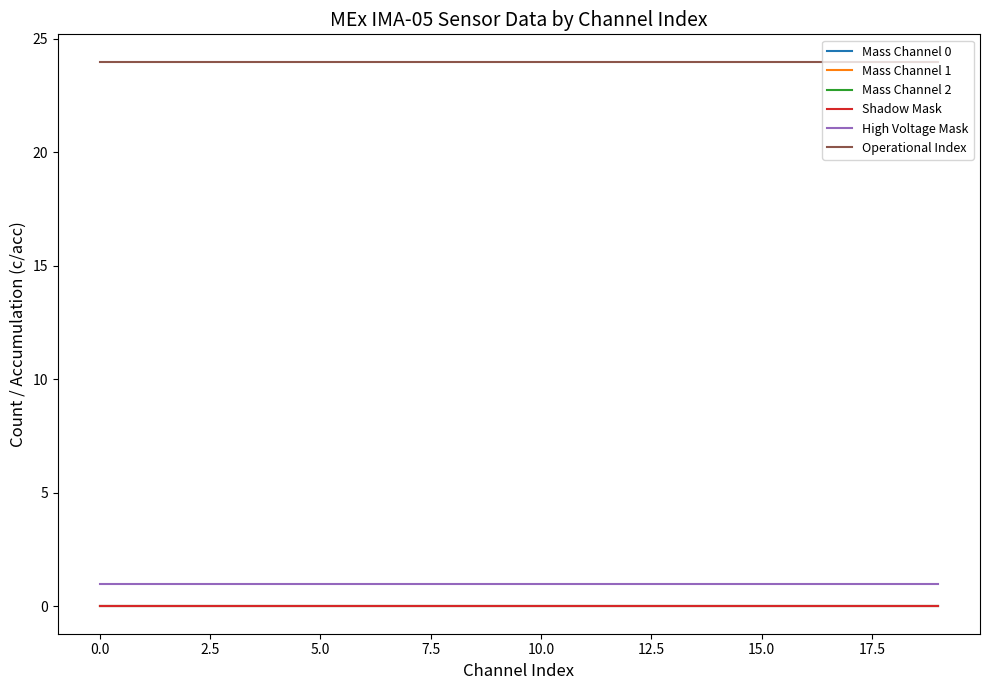

Reading left to right, what are all the values shown in this chart?

Mass Channel 0: 0	0	0	0	0	0	0	0	0	0	0	0	0	0	0	0	0	0	0	0
Mass Channel 1: 0	0	0	0	0	0	0	0	0	0	0	0	0	0	0	0	0	0	0	0
Mass Channel 2: 0	0	0	0	0	0	0	0	0	0	0	0	0	0	0	0	0	0	0	0
Shadow Mask: 0	0	0	0	0	0	0	0	0	0	0	0	0	0	0	0	0	0	0	0
High Voltage Mask: 1	1	1	1	1	1	1	1	1	1	1	1	1	1	1	1	1	1	1	1
Operational Index: 24	24	24	24	24	24	24	24	24	24	24	24	24	24	24	24	24	24	24	24